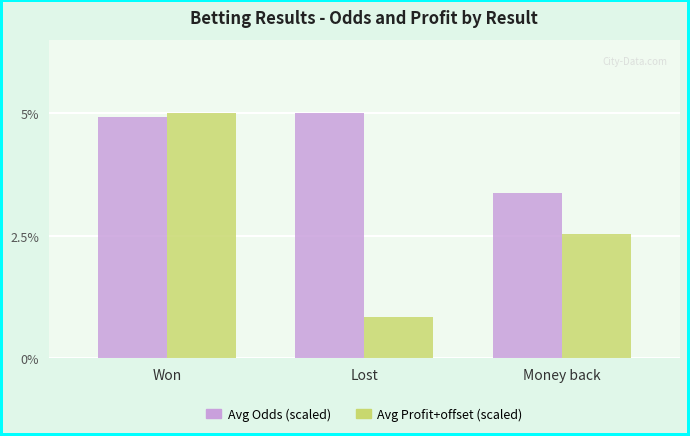

What is the total value across all series at Won?

9.9